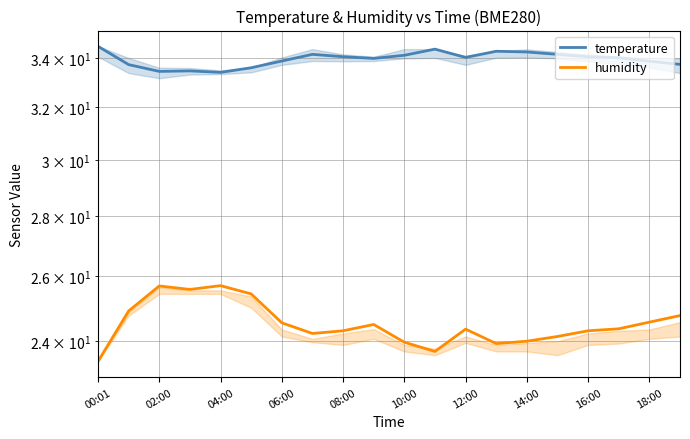

How many lines are shown in the chart?

2